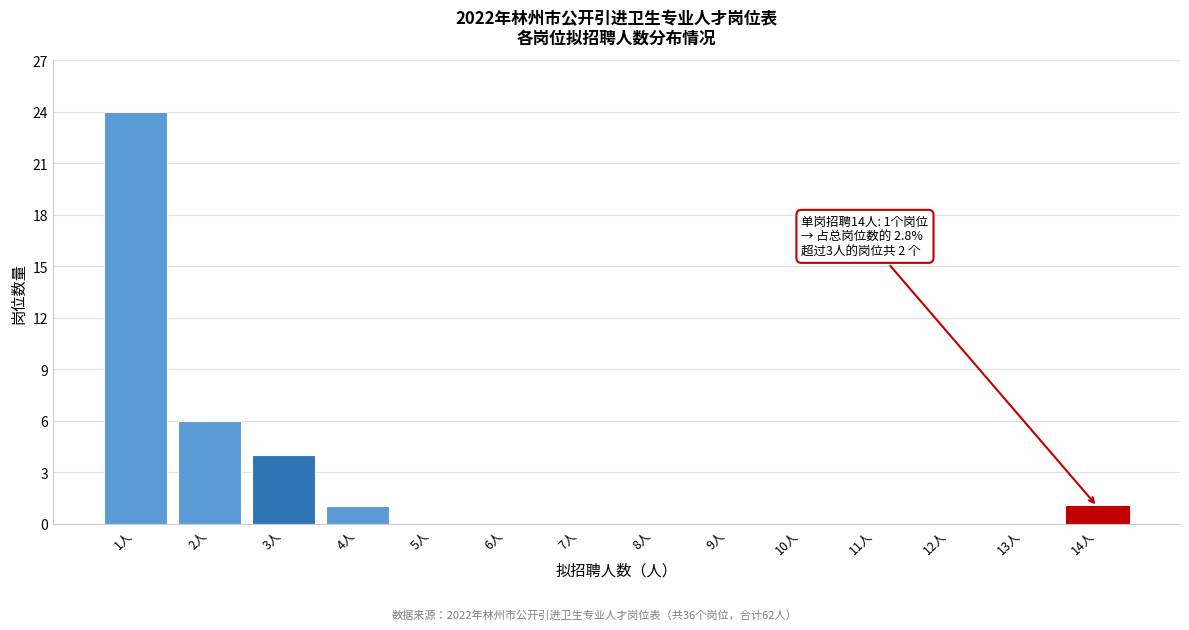

Reading left to right, transcribe all the data shown in this chart.

1人=24	2人=6	3人=4	4人=1	5人=0	6人=0	7人=0	8人=0	9人=0	10人=0	11人=0	12人=0	13人=0	14人=1